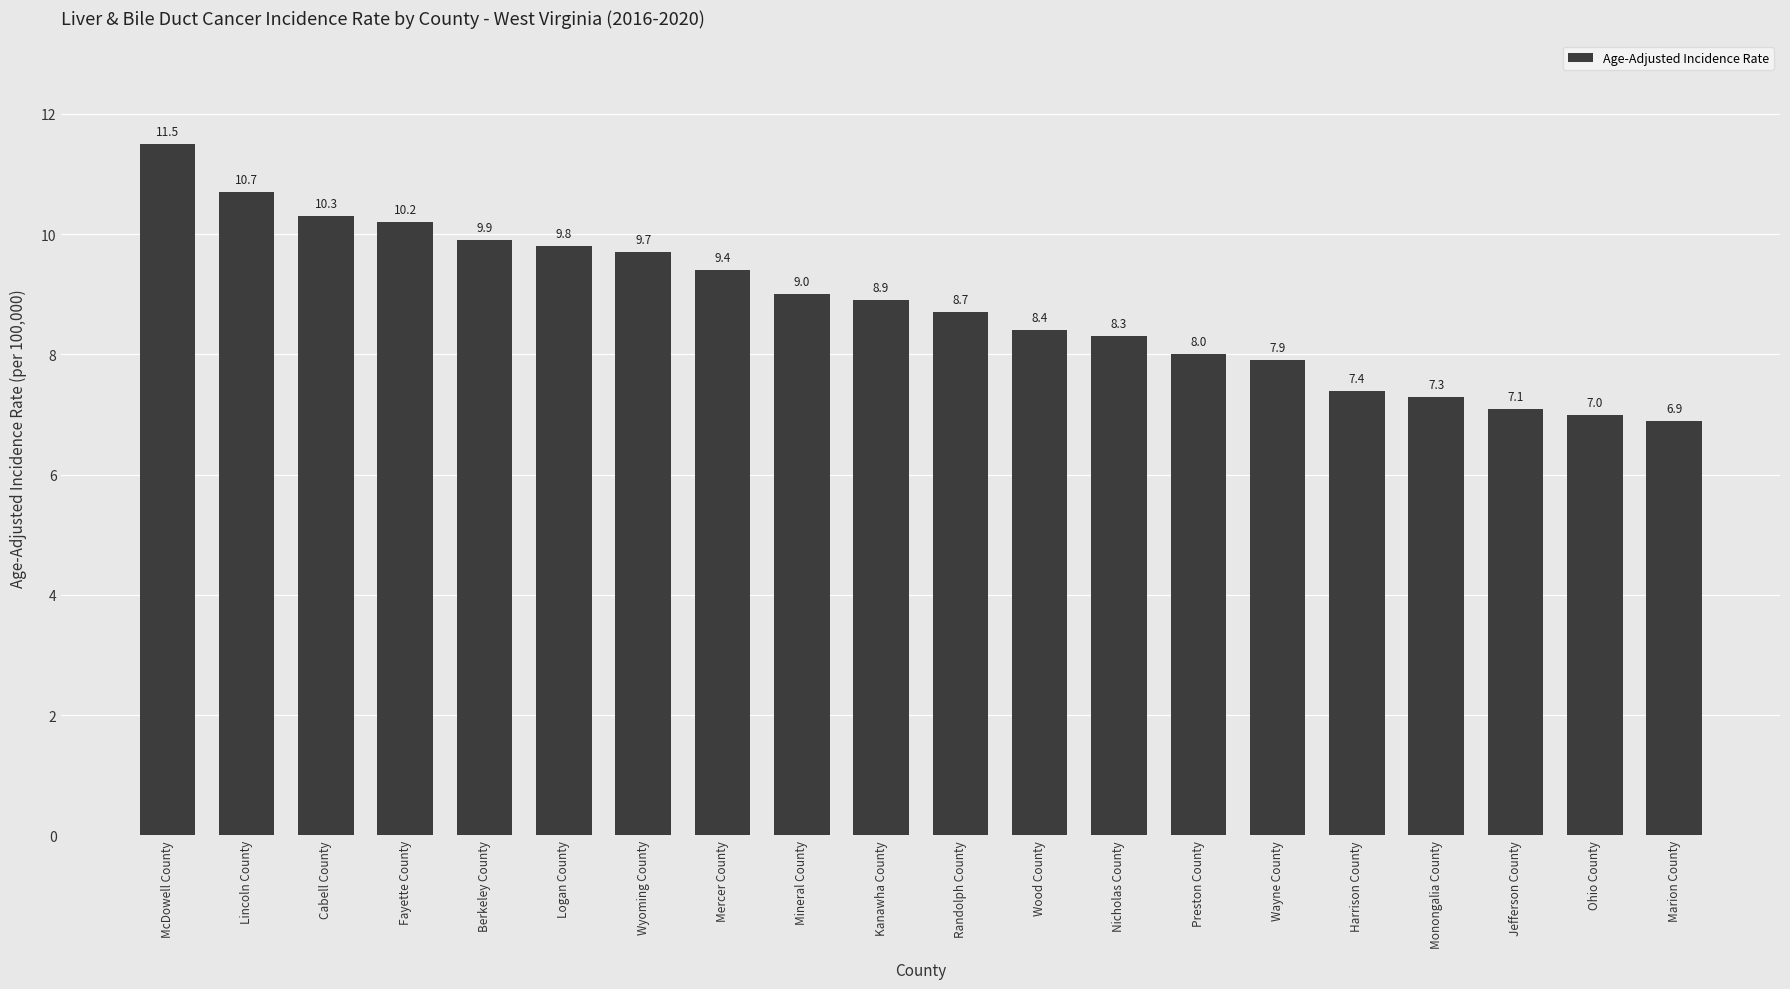

How many values are below 8?

6